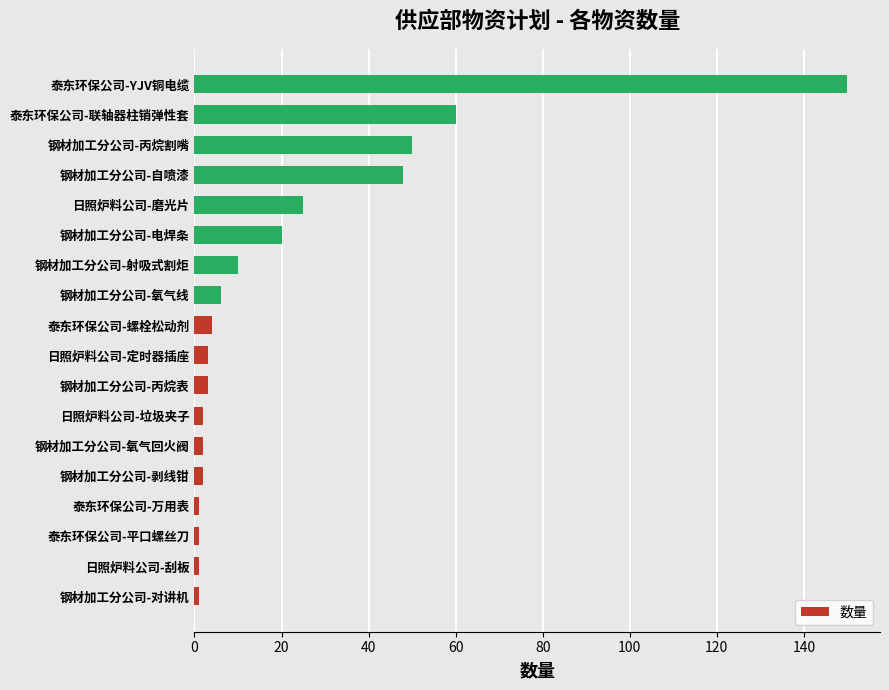

How many values are below 4?

9